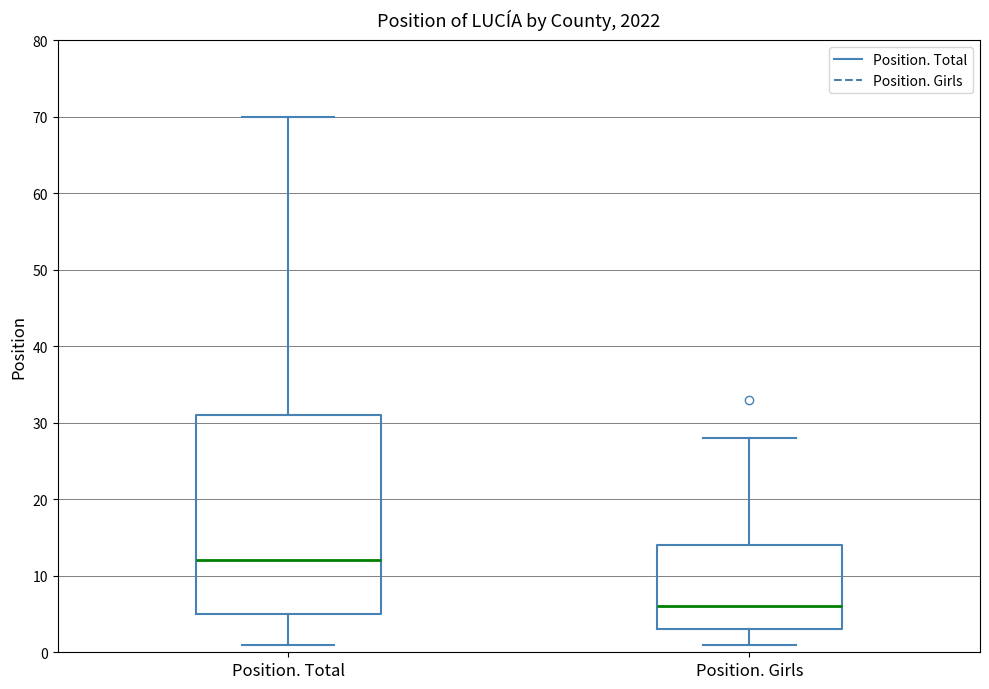

Which box is the tallest, from its lower edge to its upper edge?

Position. Total